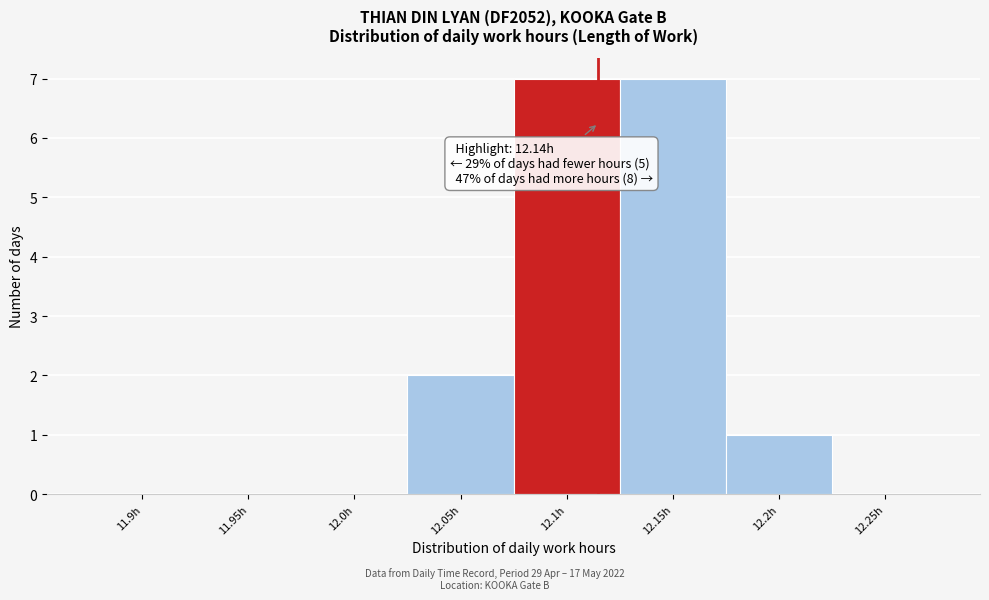

Reading left to right, list all the values displayed in this chart.

11.9h=0	11.95h=0	12.0h=0	12.05h=2	12.1h=7	12.15h=7	12.2h=1	12.25h=0